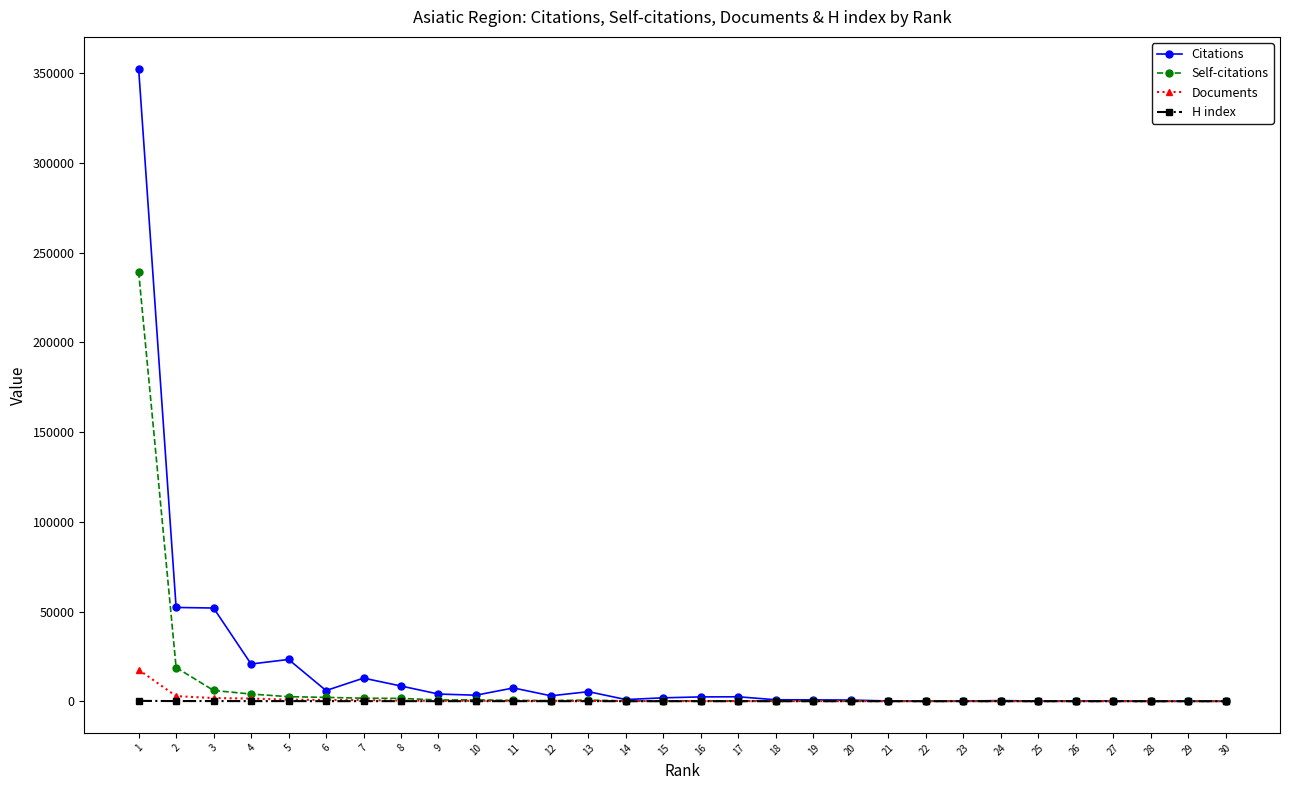

True or false: Self-citations has more than 0 points higher than both neighbors.

True